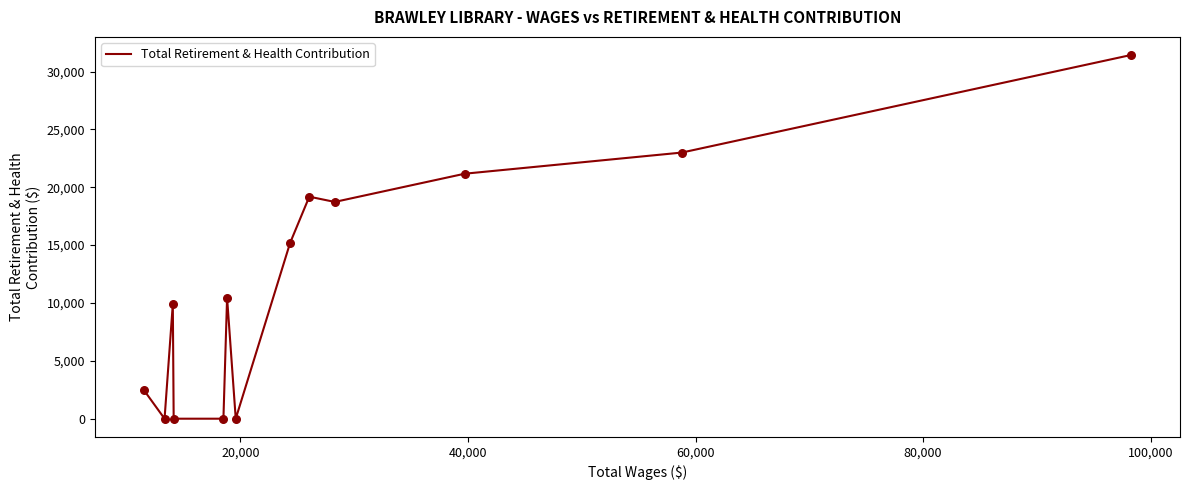

What is the difference between the maximum and minimum values?

31427